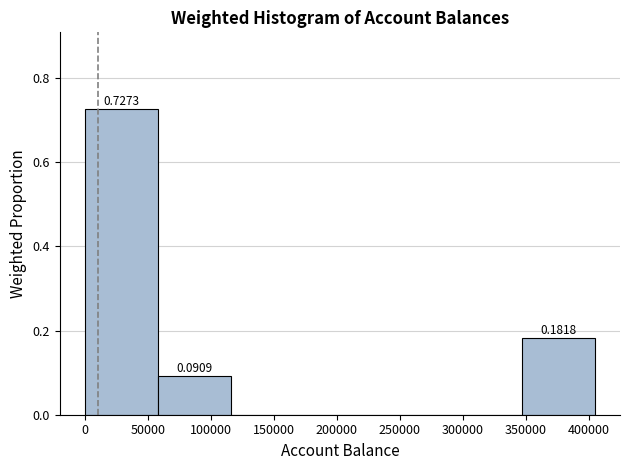

Which range on the x-axis has the tallest bar?

0 to 60000